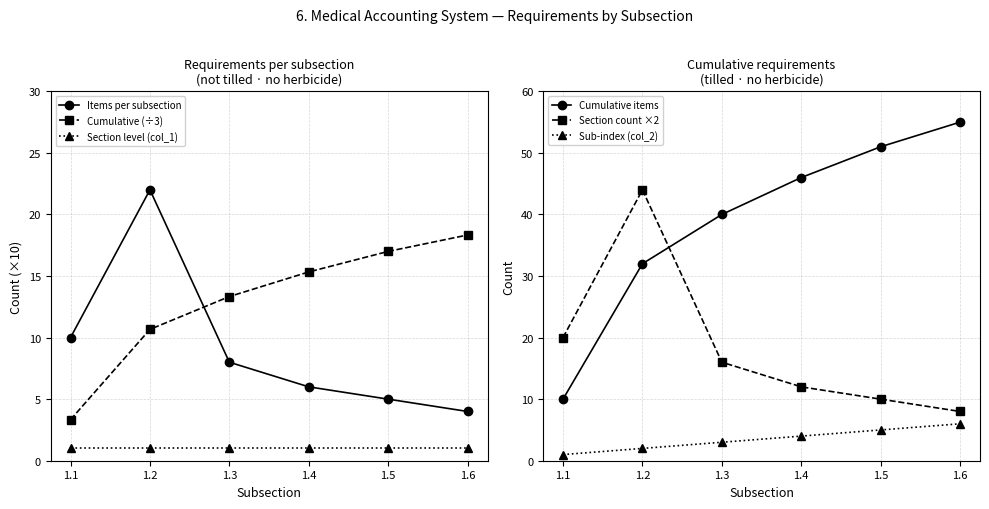

What is the difference between the second highest and second lowest values in the Cumulative (÷3) series?

6.3